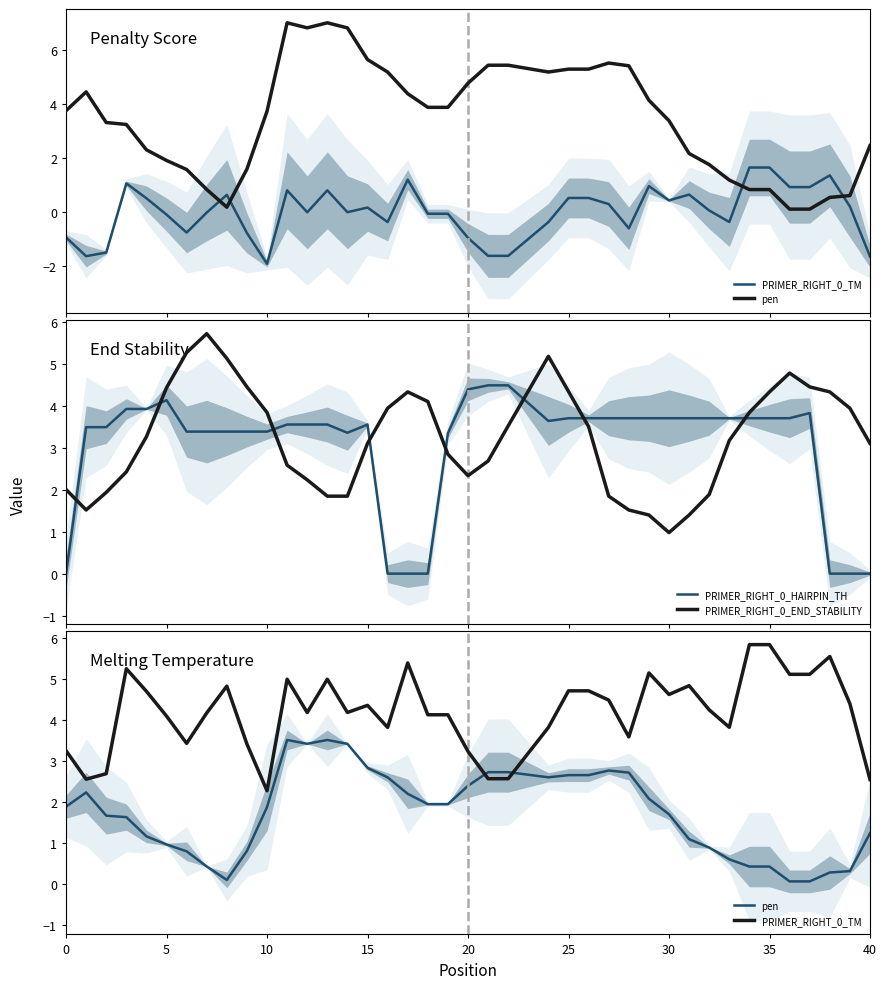

What is the maximum value for PRIMER_RIGHT_0_END_STABILITY?

5.7